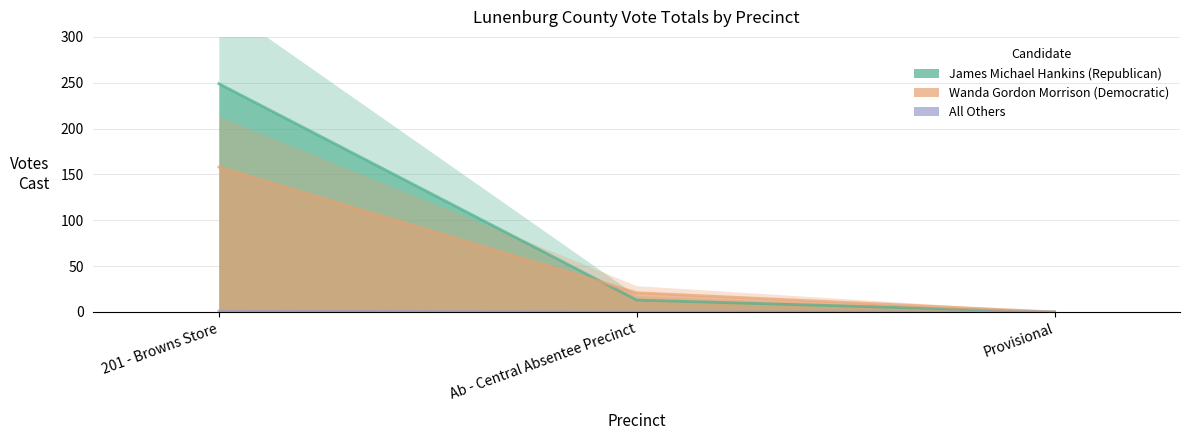

What is the value of the Wanda Gordon Morrison (Democratic) point at the 1st from the left?

158